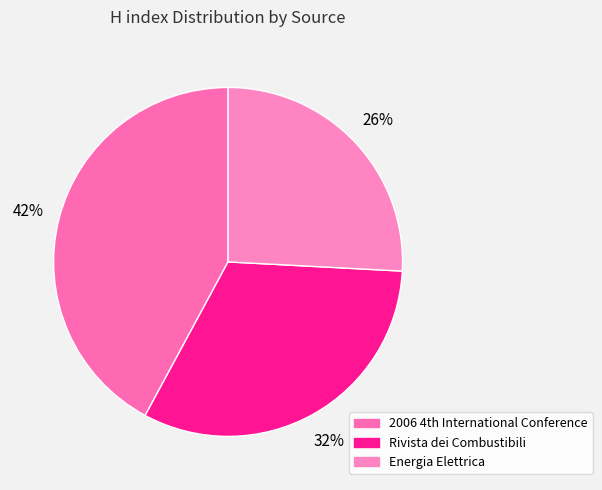

How many slices are in this pie chart?

3